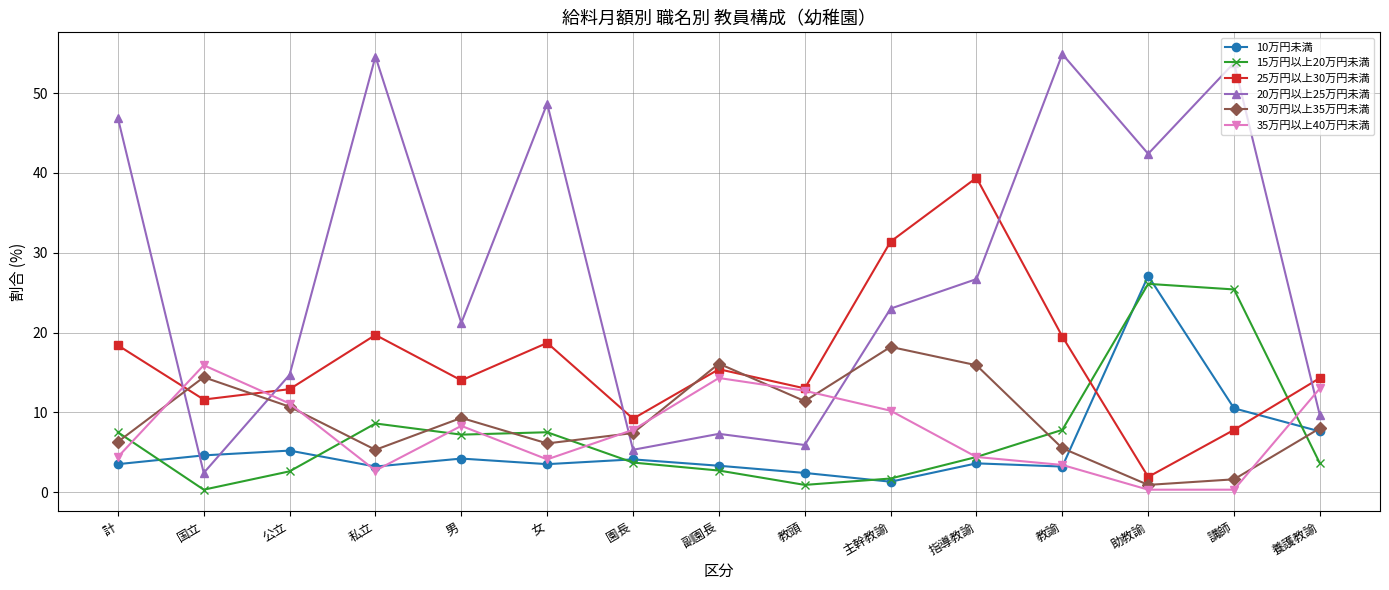

What is the maximum value shown in the chart?

54.9